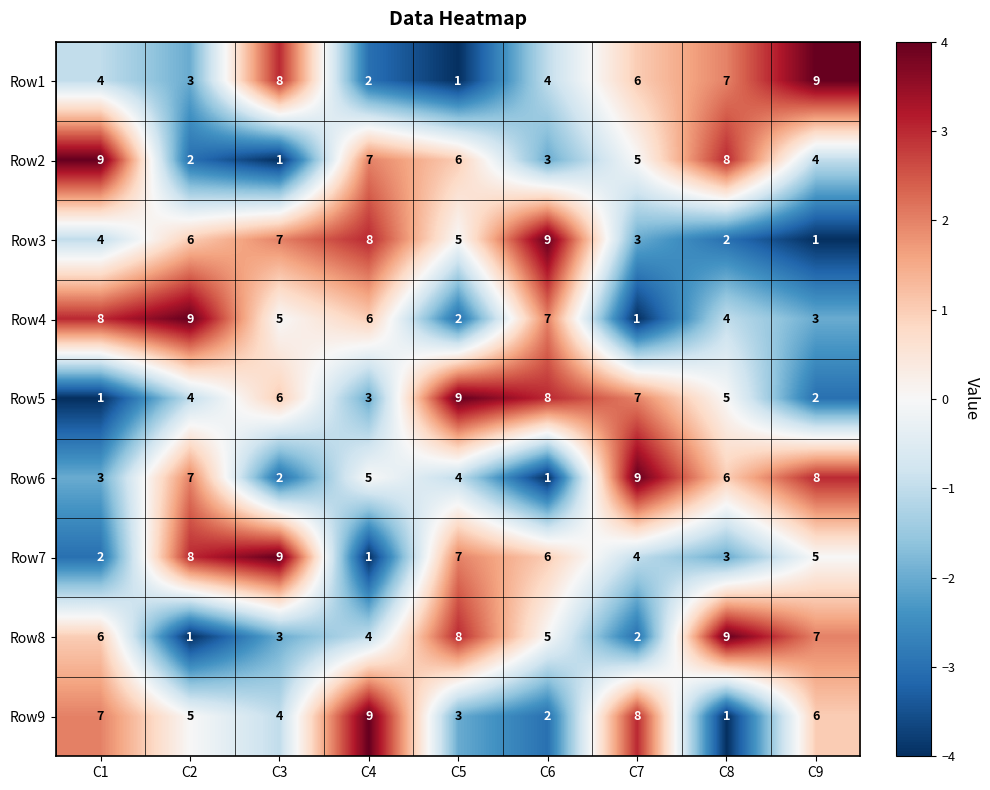

Which series changed the most between C2 and C7?

Row4